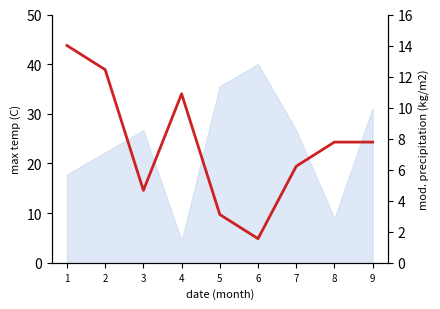

What is the ratio of the value at 9 to the value at 3?

1.7